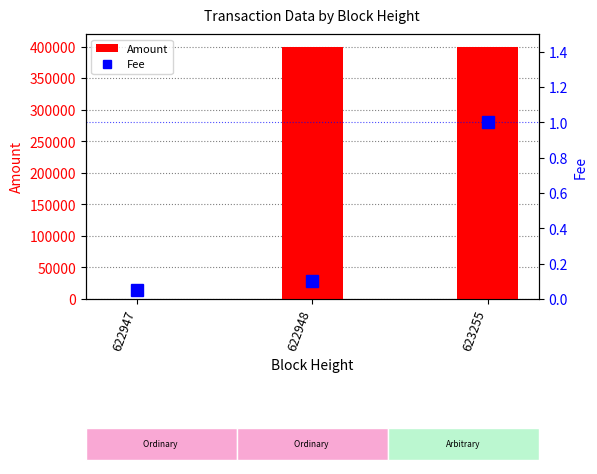

Reading left to right, transcribe all the data shown in this chart.

Amount: 0.0	399848.9	399849.0
Fee: 0.1	0.1	1.0